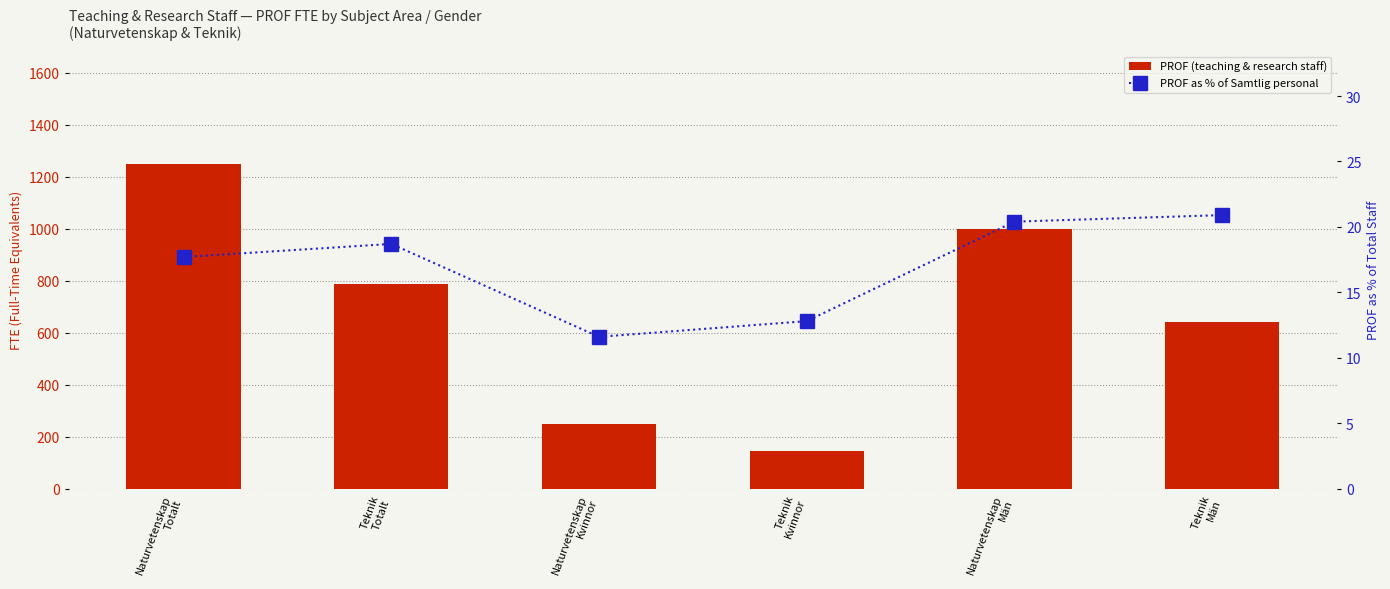

Count the number of data series in this chart.

2